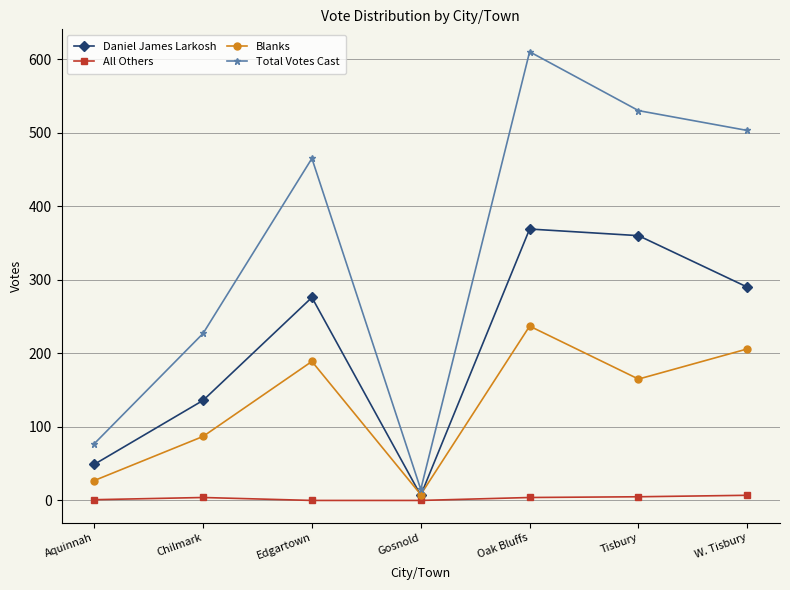

At W. Tisbury, list the series in order from smallest to largest.

All Others, Blanks, Daniel James Larkosh, Total Votes Cast